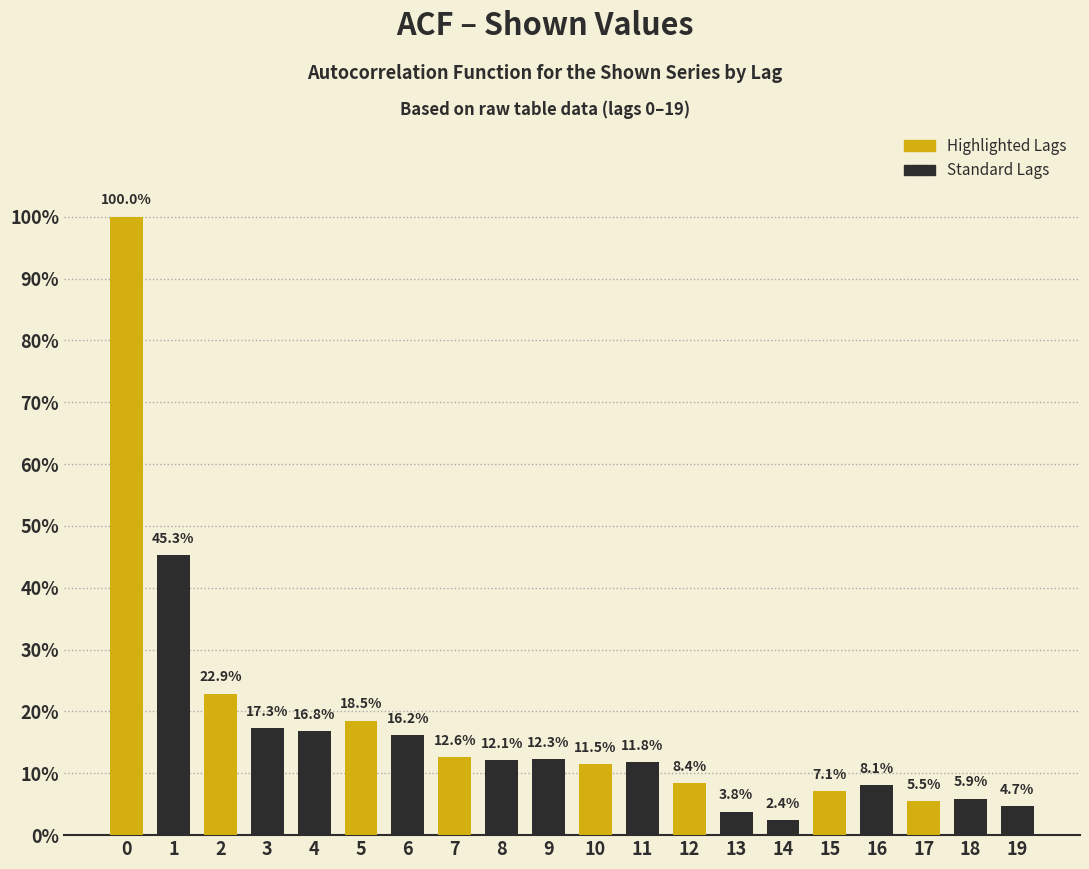

Does the chart contain any negative values?

No